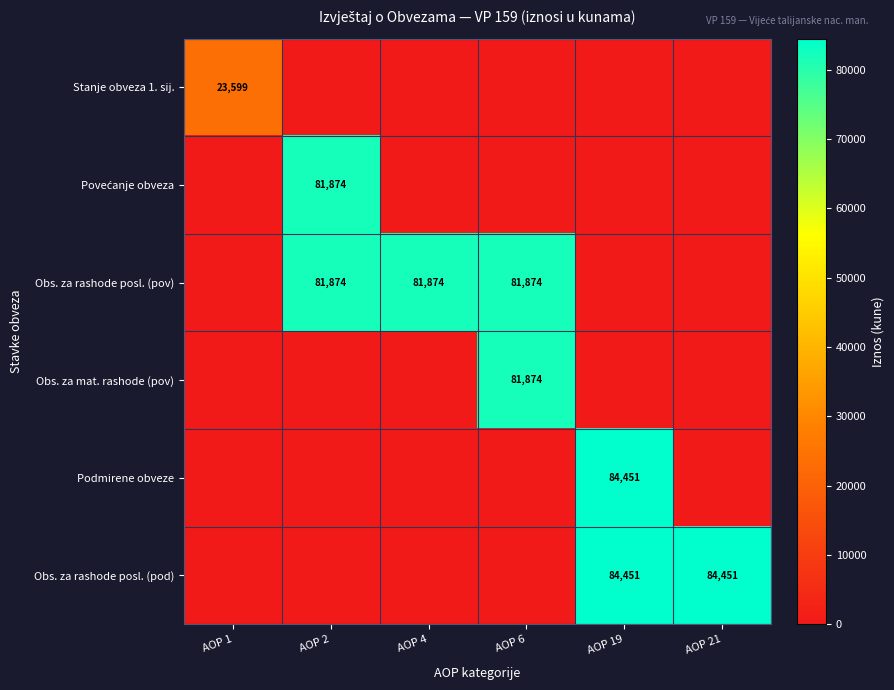

What is the spread (max minus min) of values at AOP 21?

84451